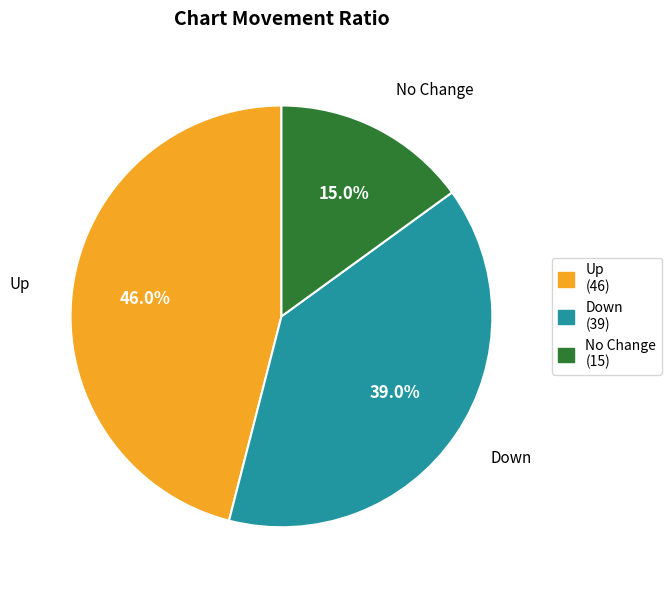

Rank the categories by value from highest to lowest.

Up, Down, No Change